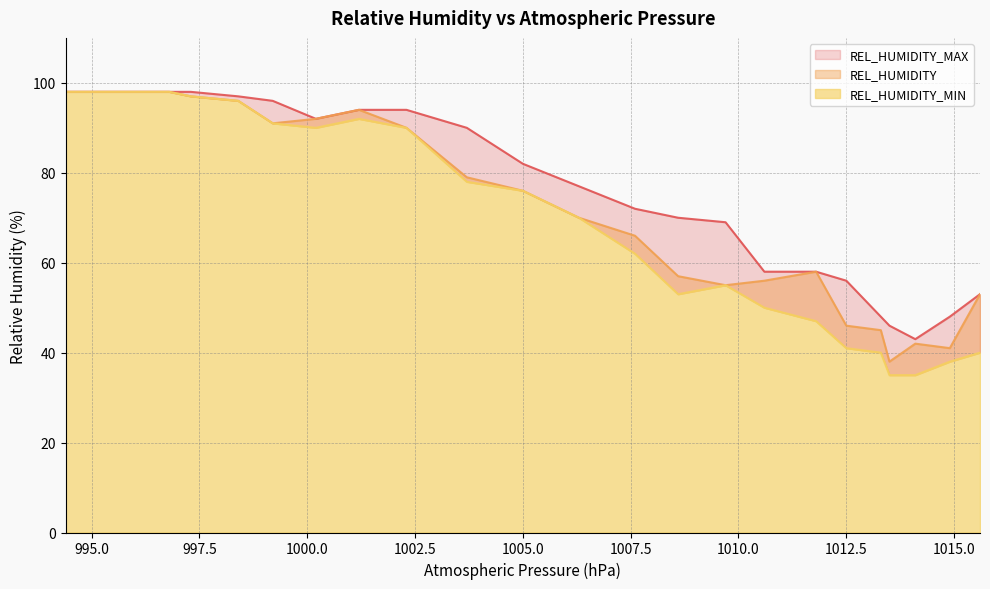

Which label corresponds to the smallest value in the chart?

1013.5